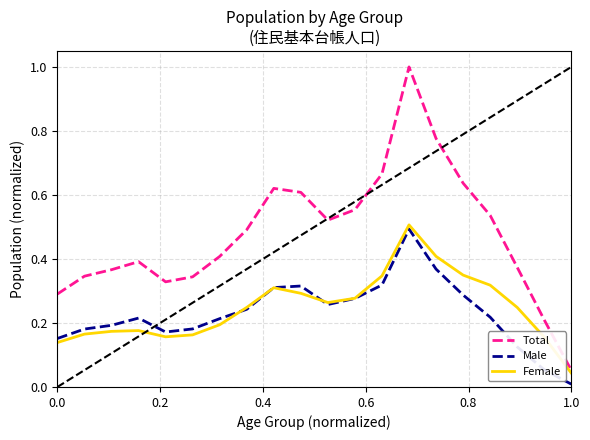

List the series in order of their peak value, lowest first.

Male, Female, Total